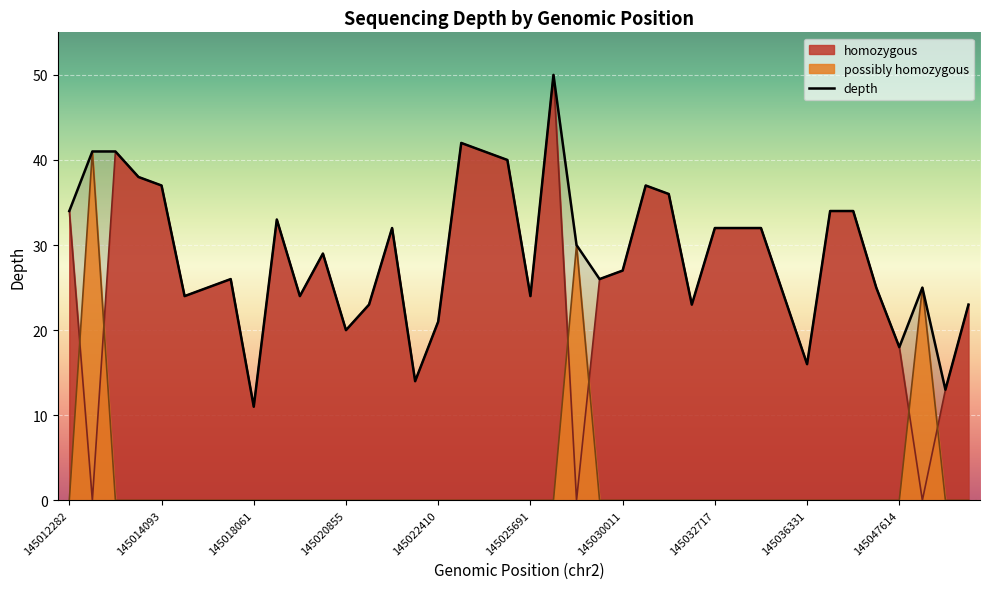

The value of homozygous at 145047614 is 7. True or false?

False